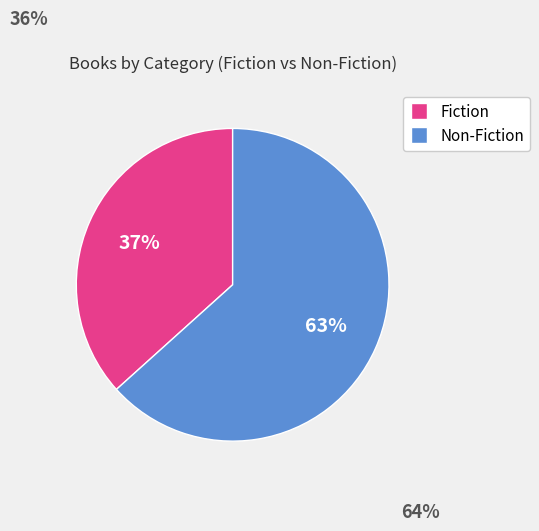

Does any single category account for the majority?

Yes